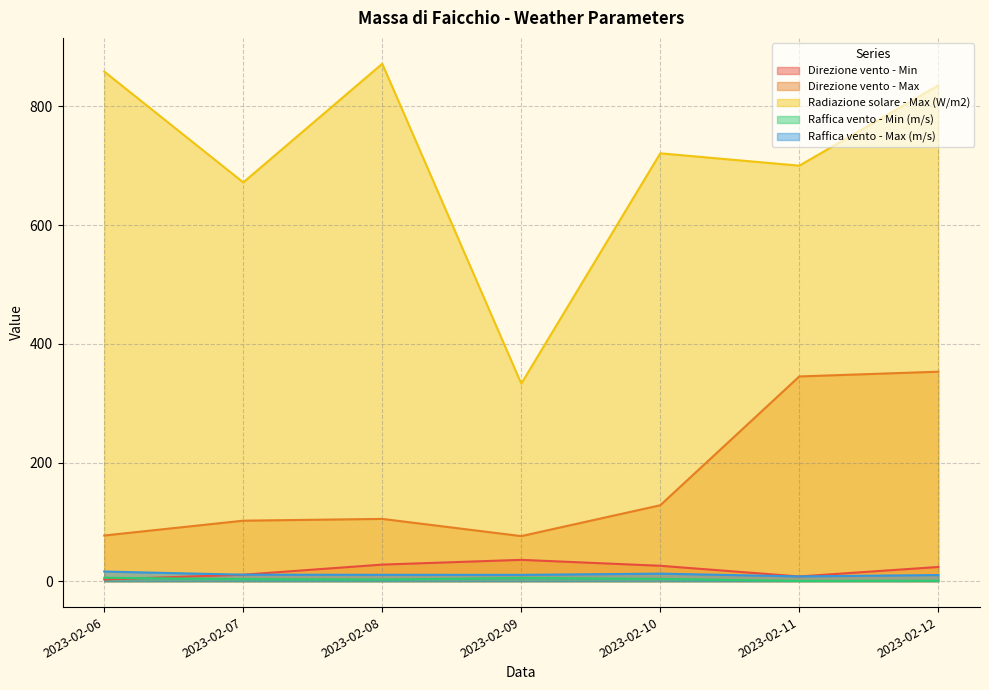

At which category is the sum across all series the highest?

2023-02-12